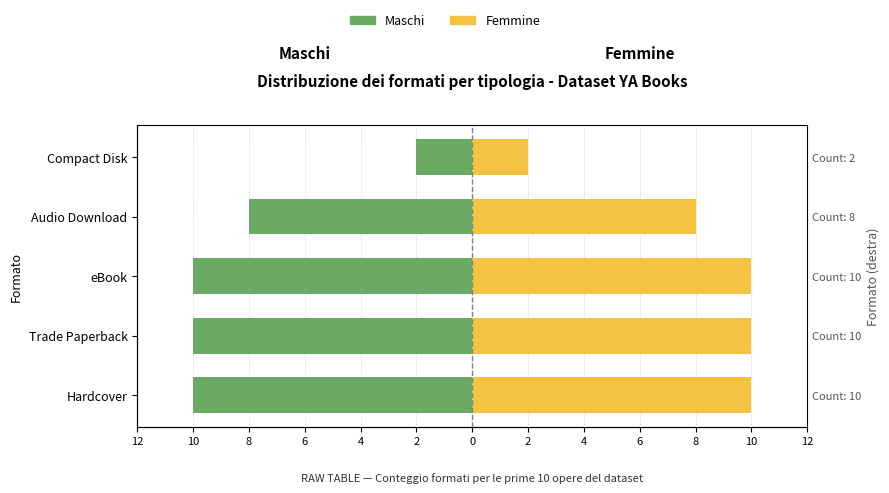

What is the difference between the highest and lowest values at Audio Download?

16